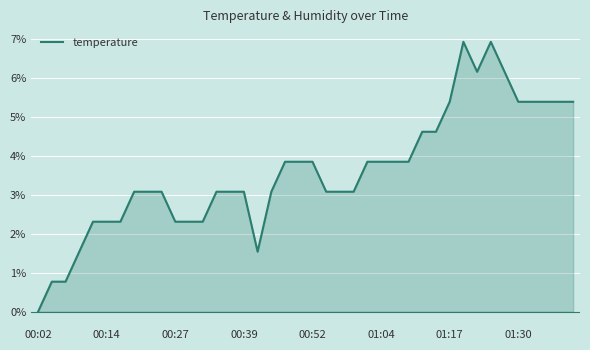

What is the maximum value shown in the chart?

6.9